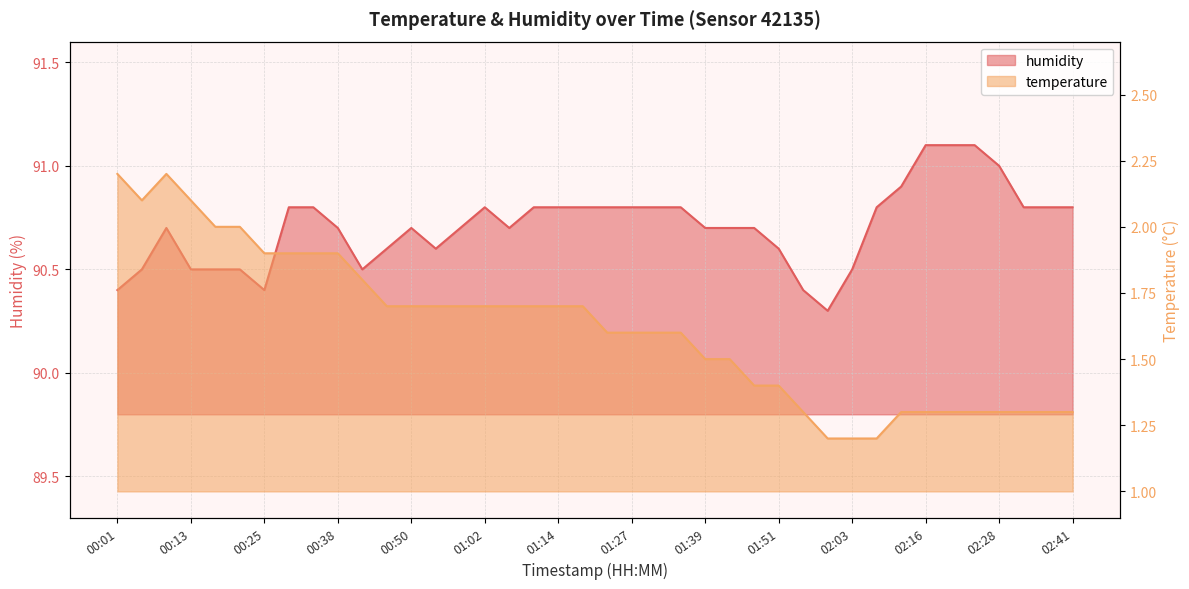

The humidity series shows 33.0 at 00:29. True or false?

False